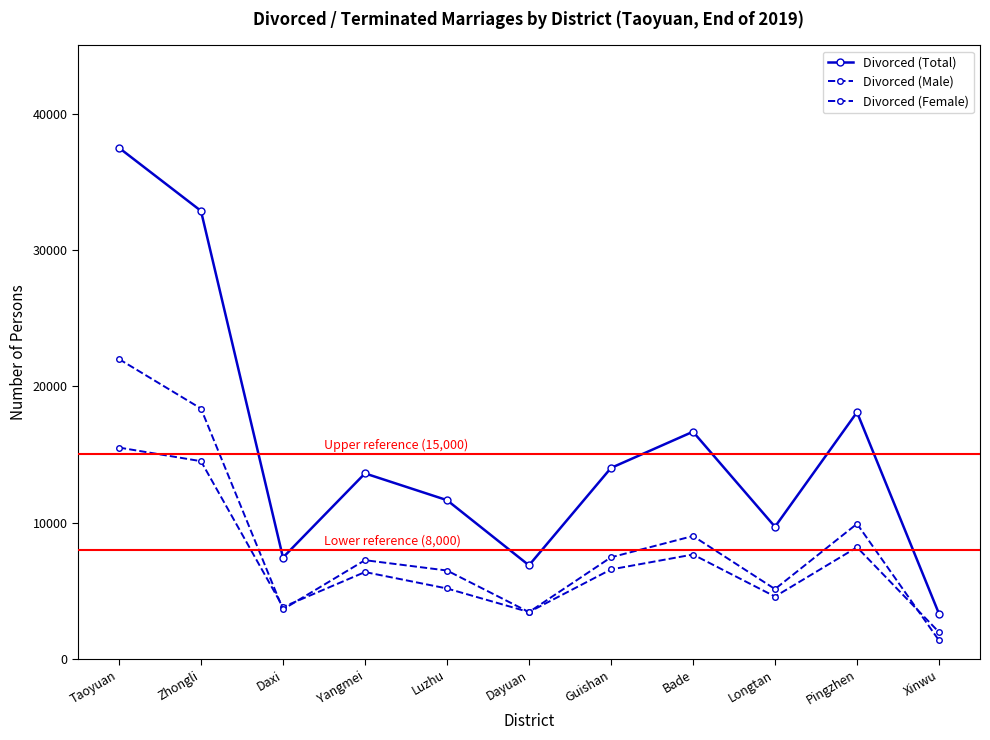

Rank the series at Longtan from highest to lowest value.

Divorced (Total), Divorced (Female), Divorced (Male)